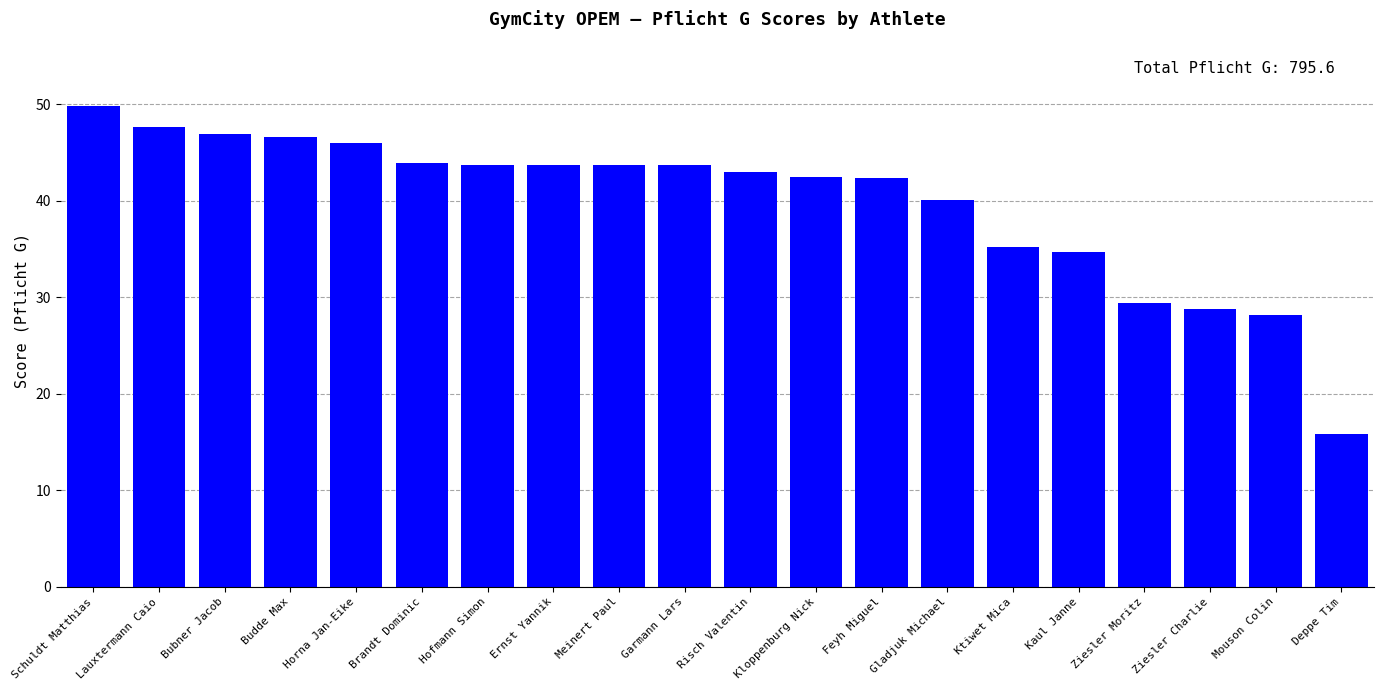

What is the change in value from Horna Jan-Eike to Ktiwet Mica?

-10.8